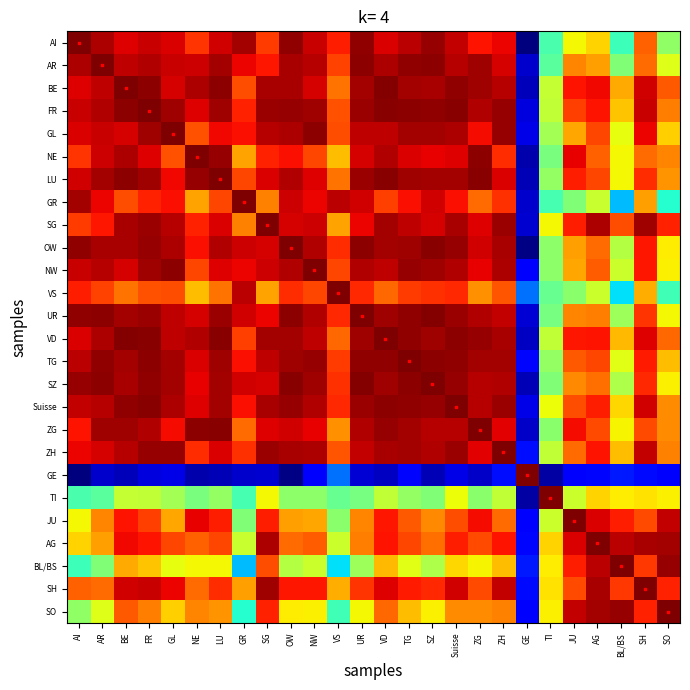

At which category does the chart reach its peak across all series?

NE